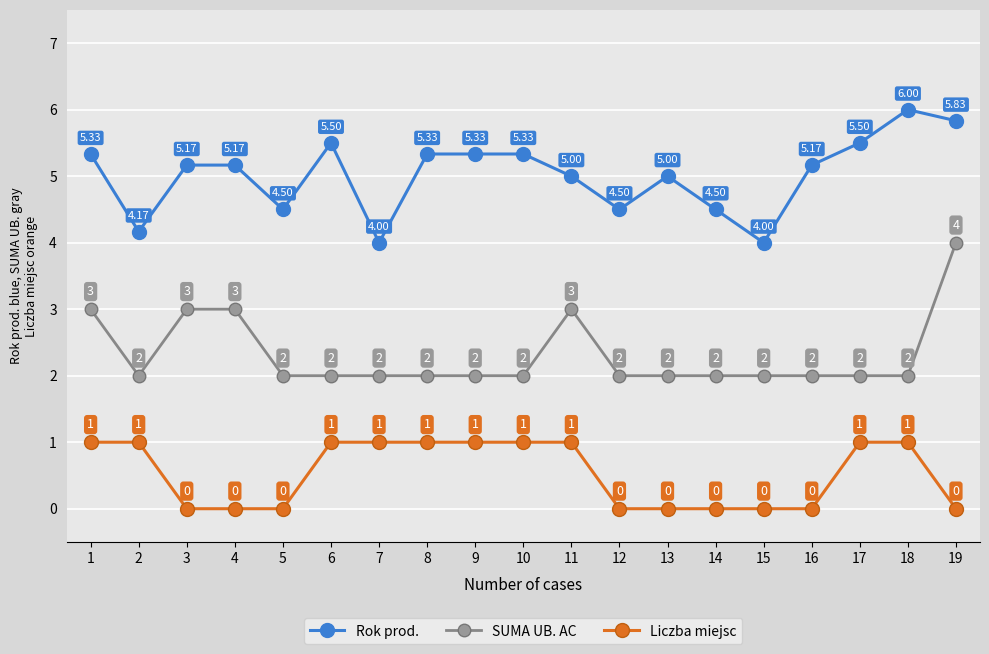

List the series in order of their overall mean, highest first.

Rok prod., SUMA UB. AC, Liczba miejsc